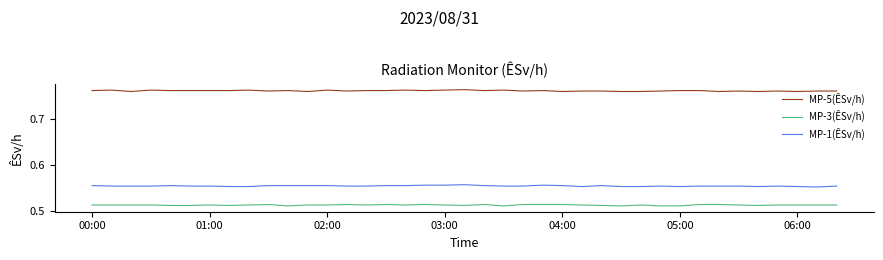

Does the chart display data point markers on the line(s)?

No